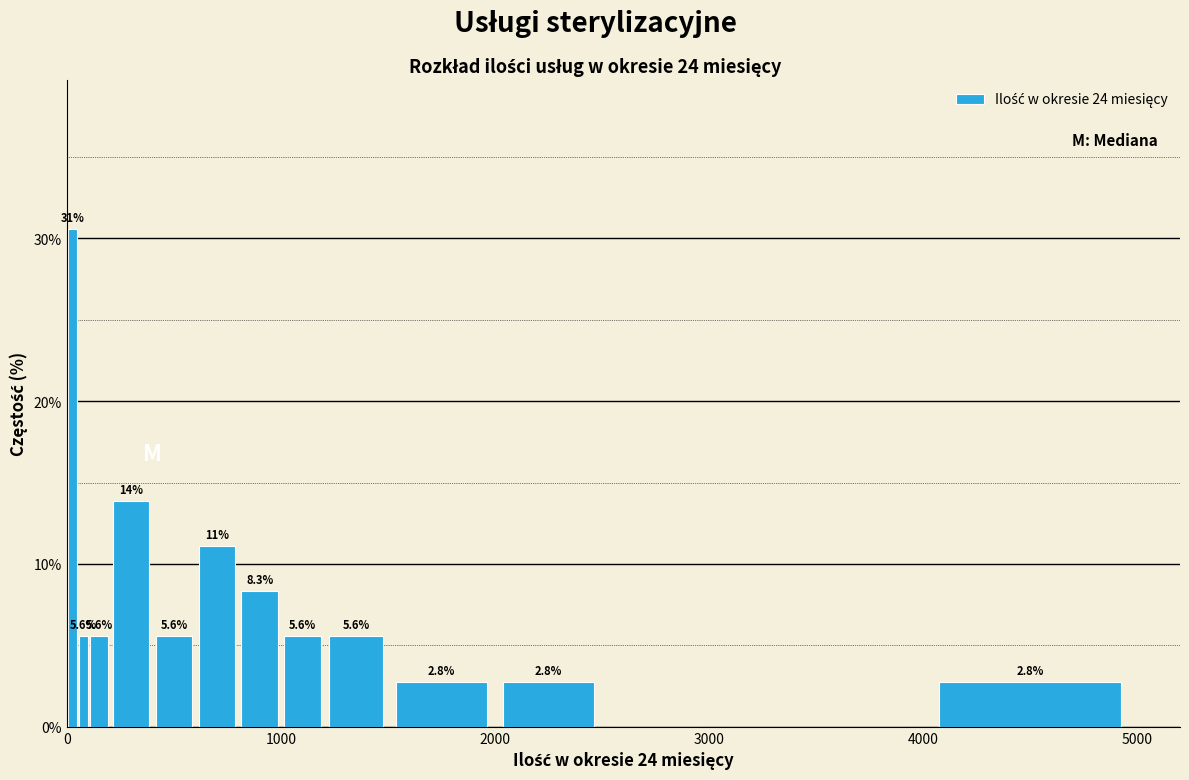

Around what value on the x-axis is the tallest bar? Give the approximate position of its centre, as read against the axis.

0